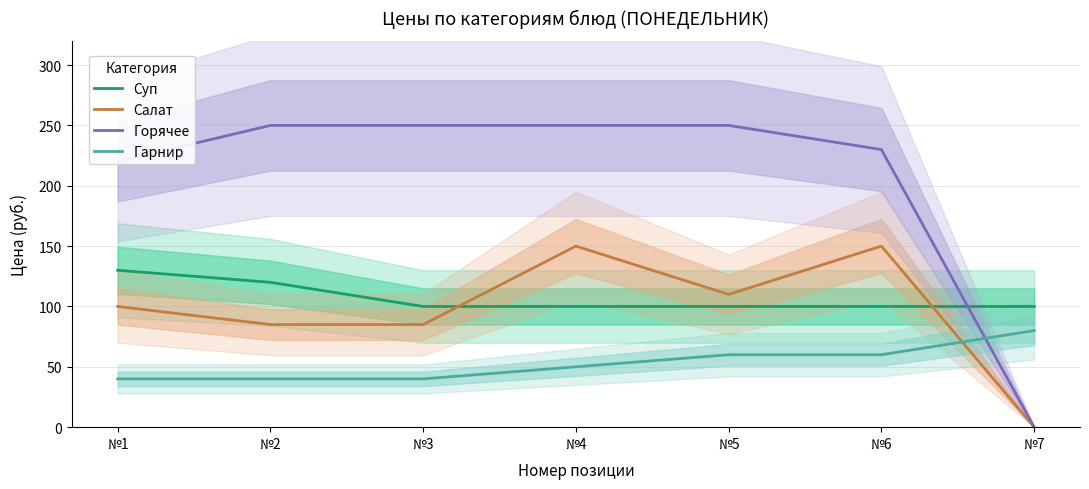

Read the Салат value at №5.

110